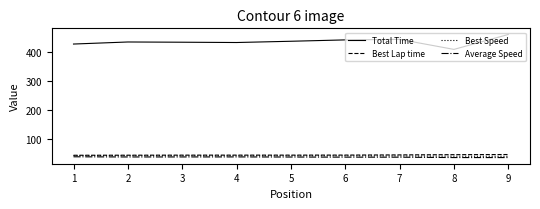

The value of Best Speed at 9 is 54.9. True or false?

False